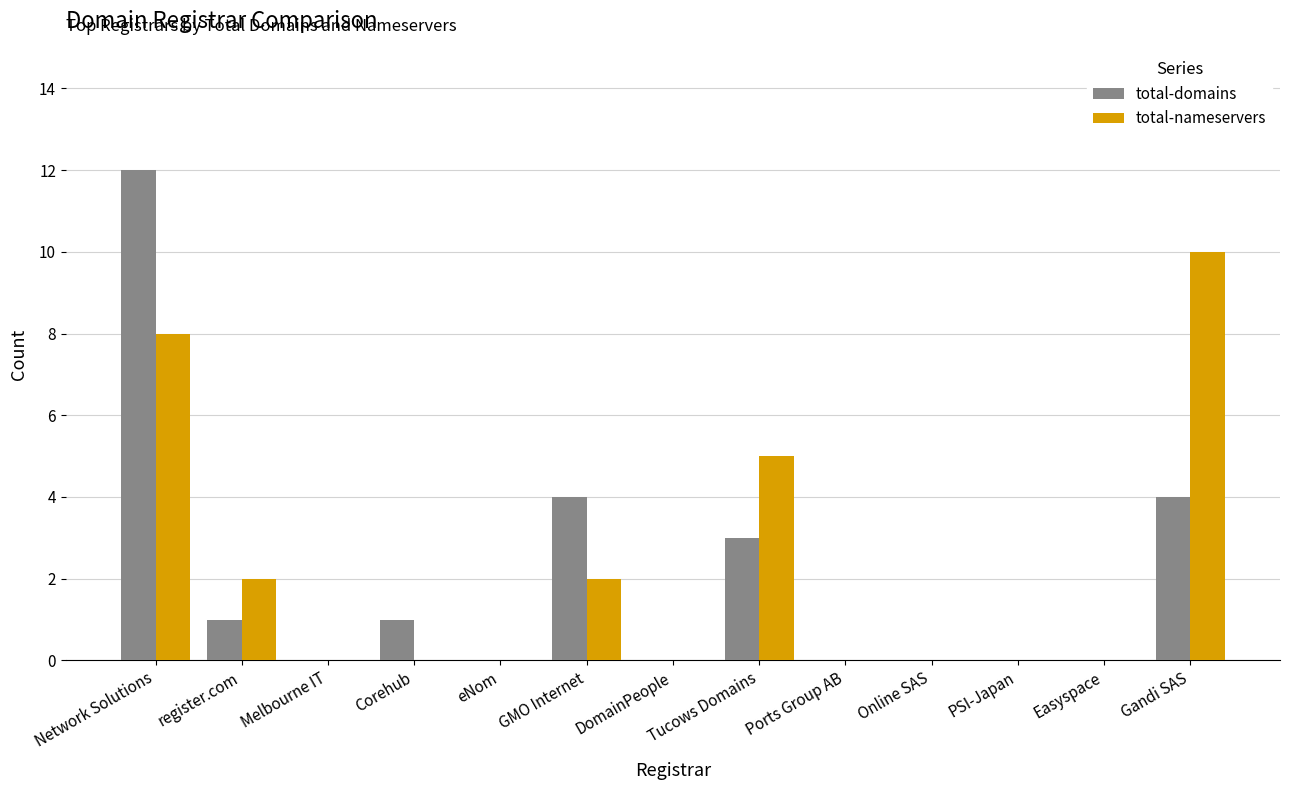

Are the bars horizontal?

No